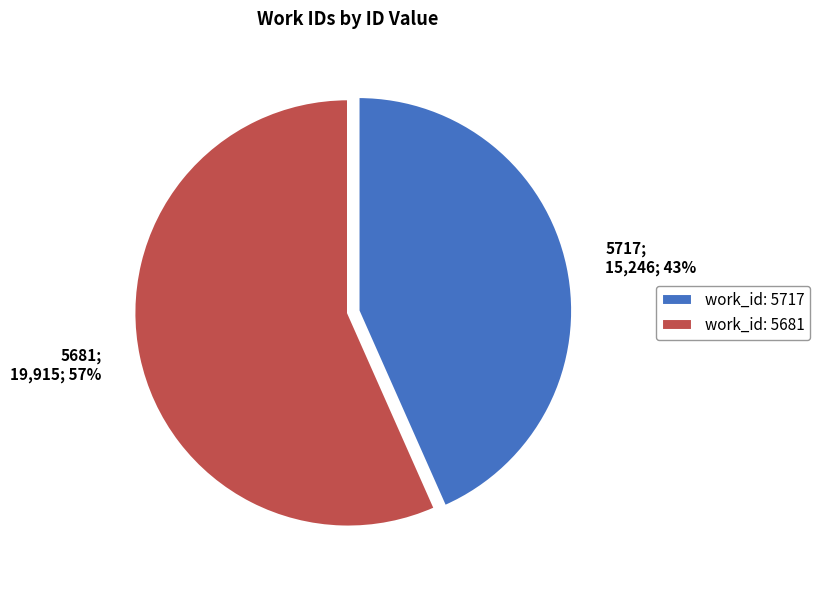

True or false: 5717 accounts for 43% of the total.

True